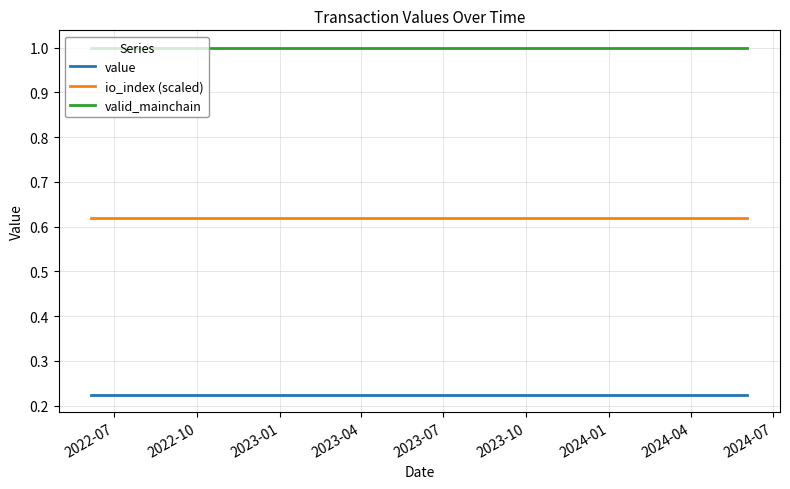

True or false: io_index (scaled) and valid_mainchain cross at least once.

False